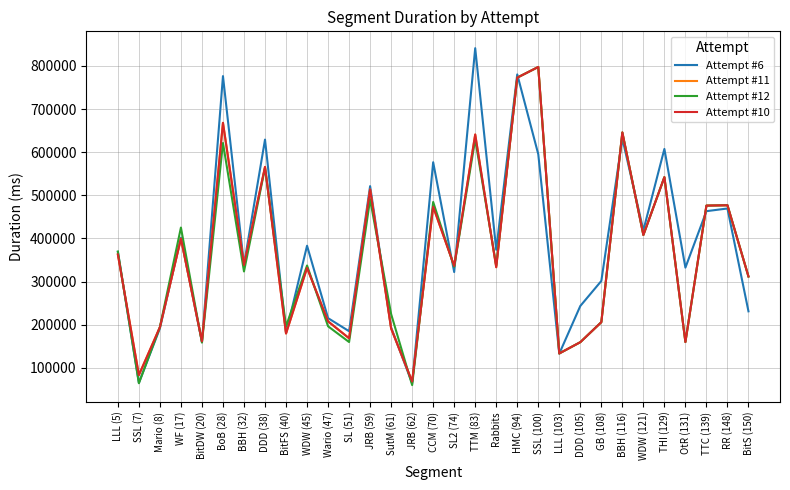

How many lines are shown in the chart?

4